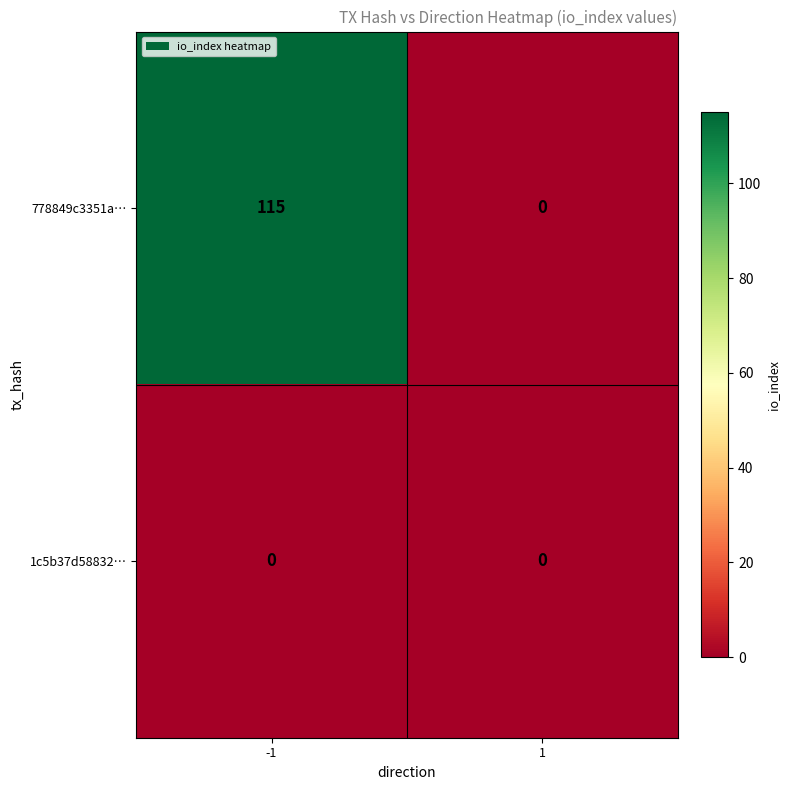

Which series changed the most between -1 and 1?

778849c3351a…